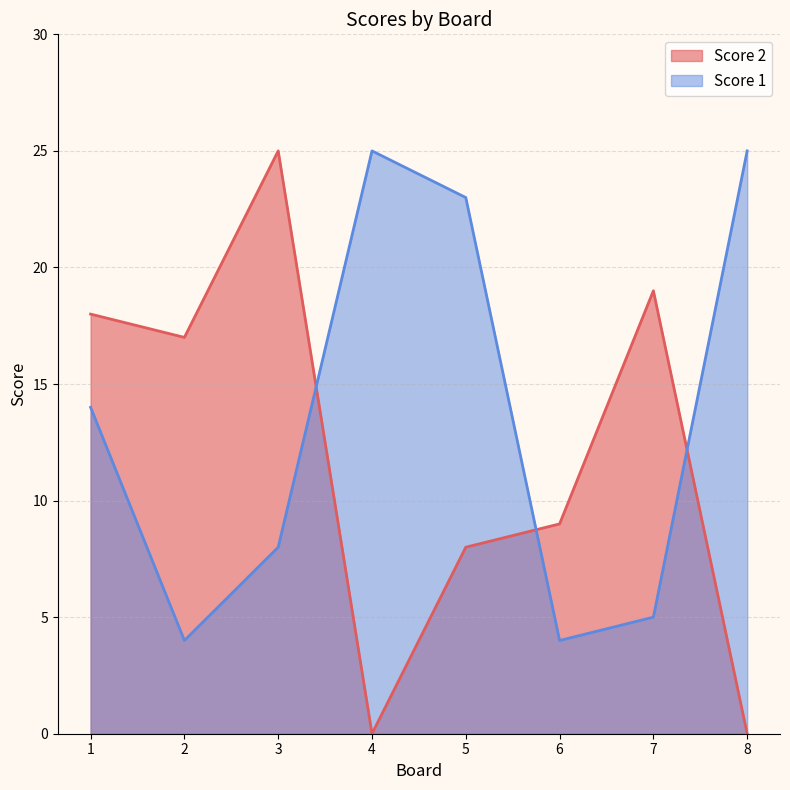

Reading left to right, extract all data points from this chart.

Score 2: 1=18	2=17	3=25	4=0	5=8	6=9	7=19	8=0
Score 1: 1=14	2=4	3=8	4=25	5=23	6=4	7=5	8=25